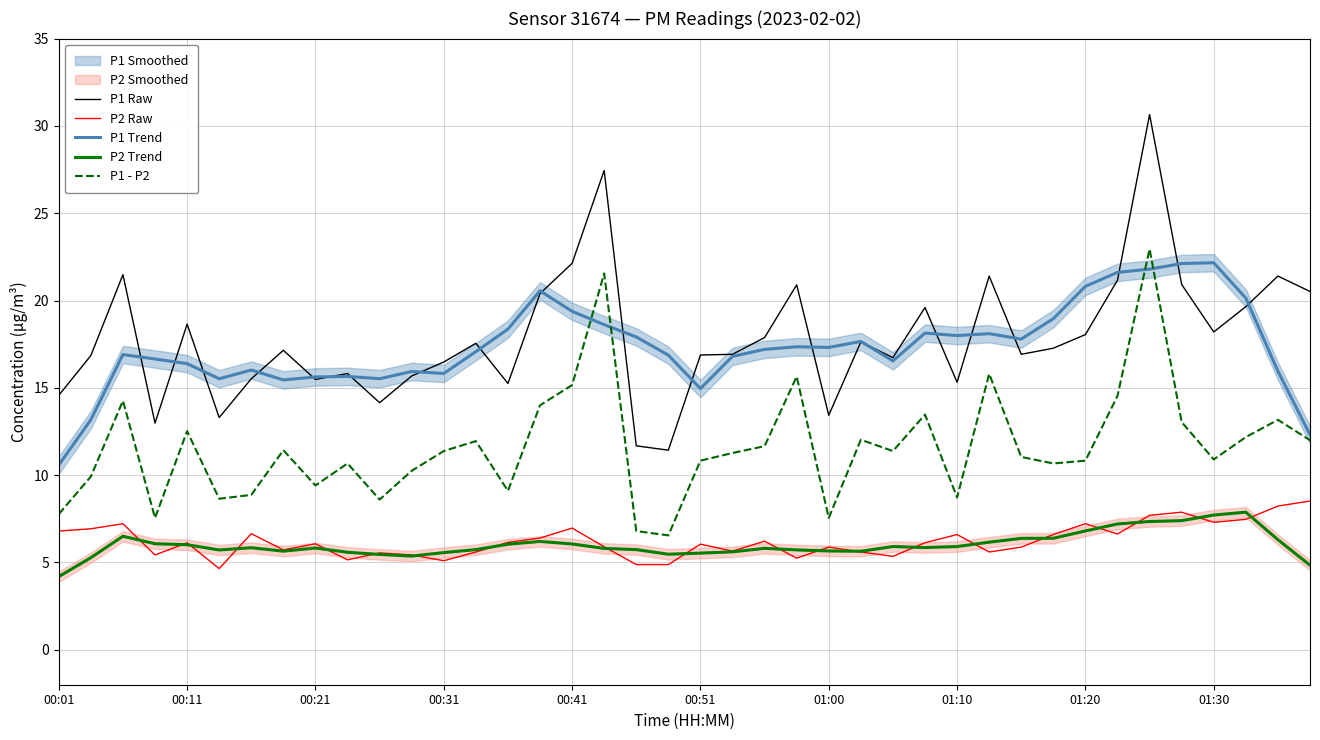

What is the lowest value of the P2 Trend series?

4.2